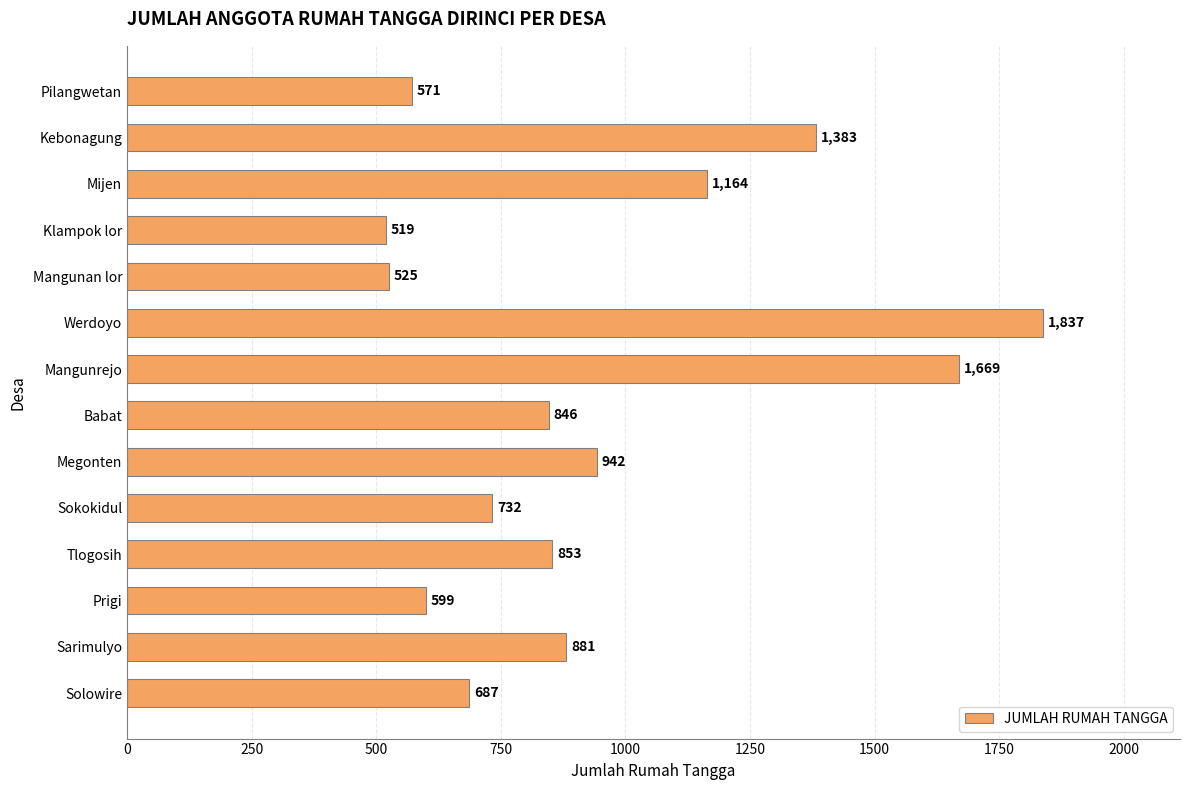

What is the maximum value shown in the chart?

1837